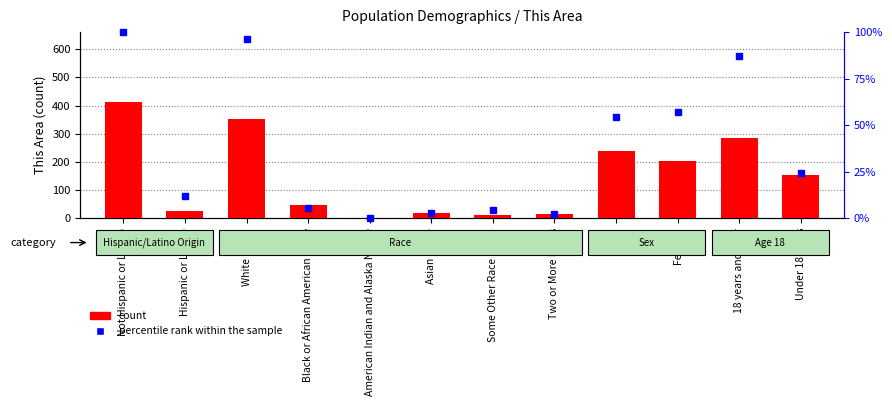

At which label does percentile rank within the sample first exceed 24?

Not Hispanic or Latino